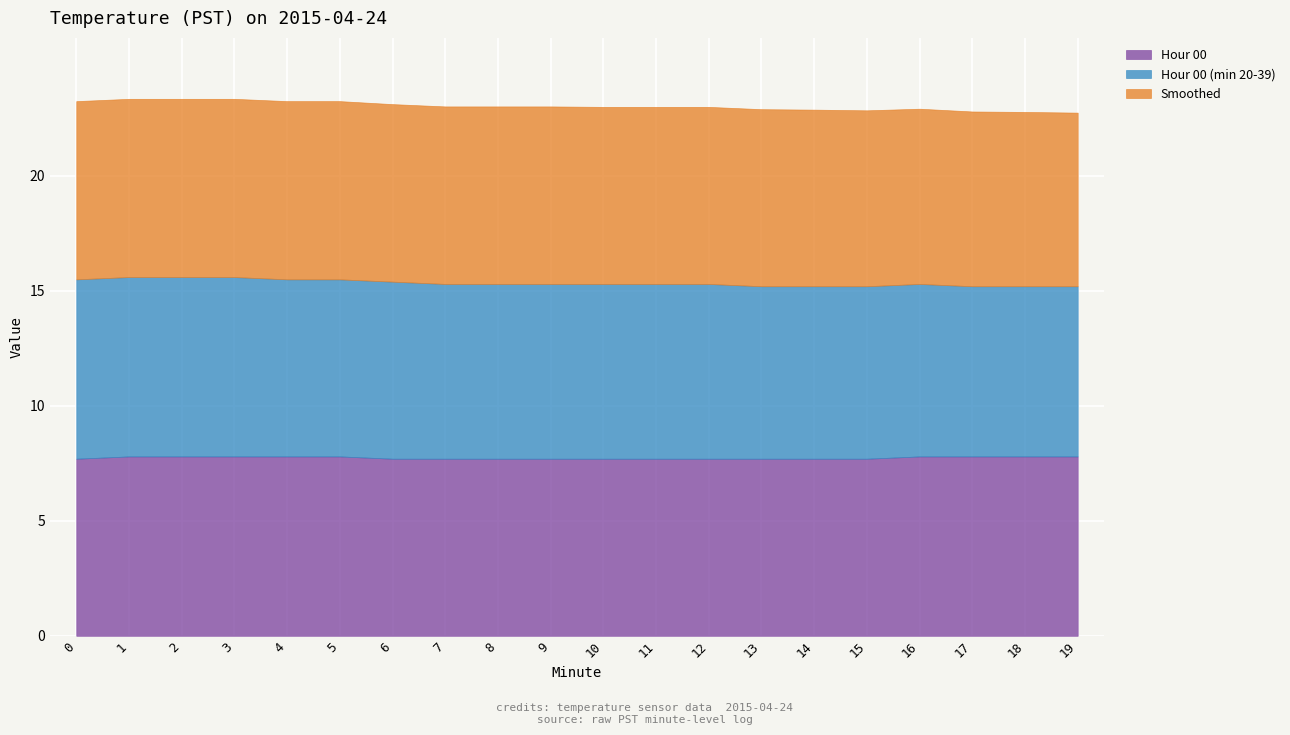

What is the spread (max minus min) of values at 10?

0.1